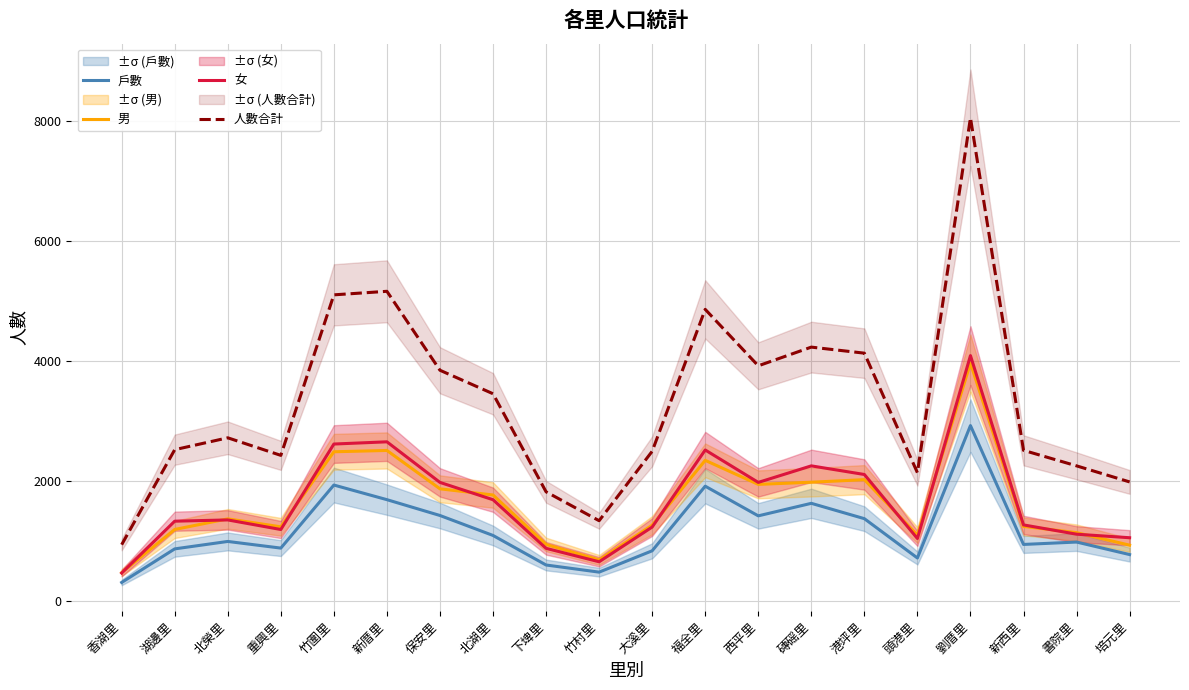

What is the greatest value displayed?

8061